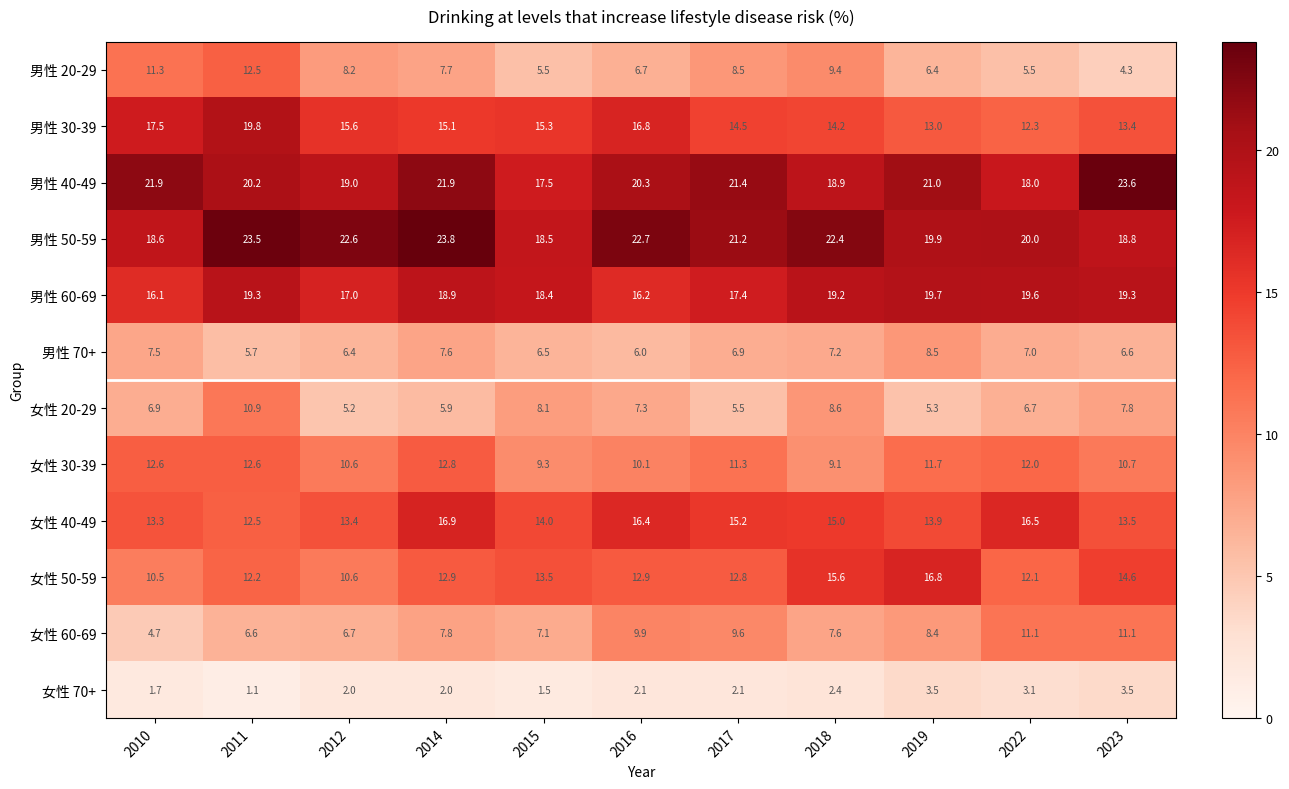

Between 2018 and 2023, which series saw the biggest shift?

男性 20-29